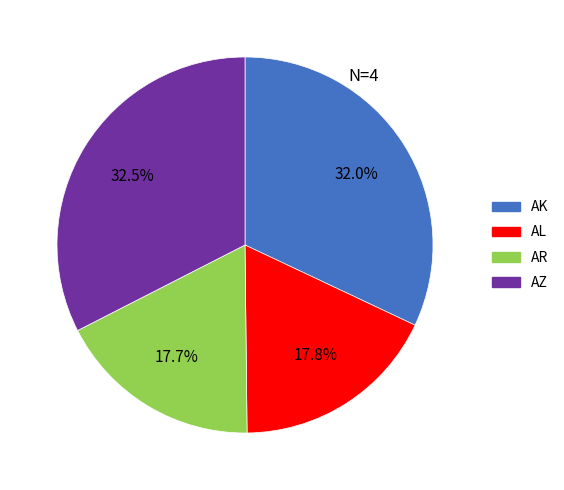

Does any single category account for the majority?

No